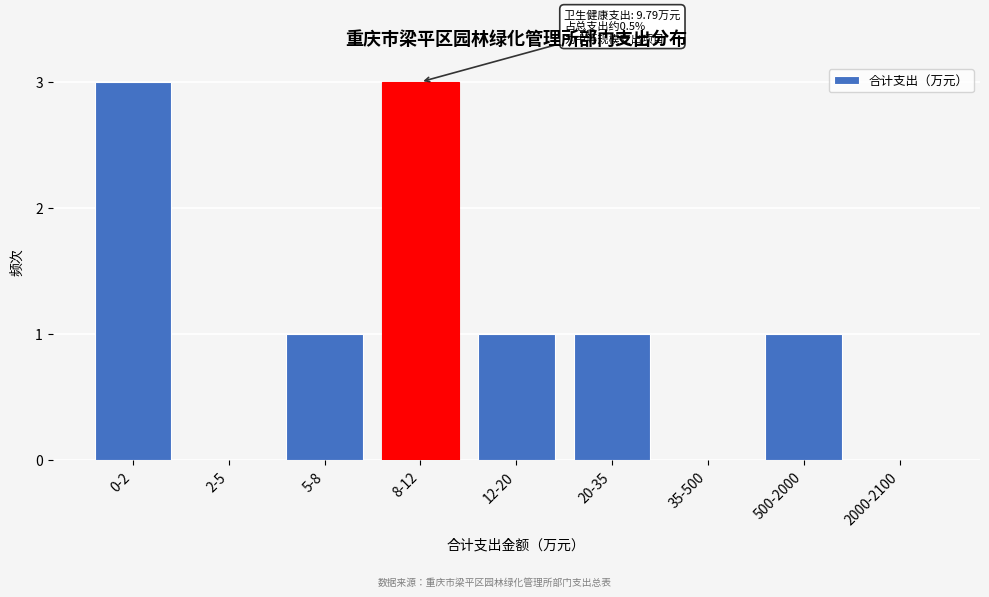

Reading right to left, what are all the values shown in this chart?

2000-2100=0	500-2000=1	35-500=0	20-35=1	12-20=1	8-12=3	5-8=1	2-5=0	0-2=3